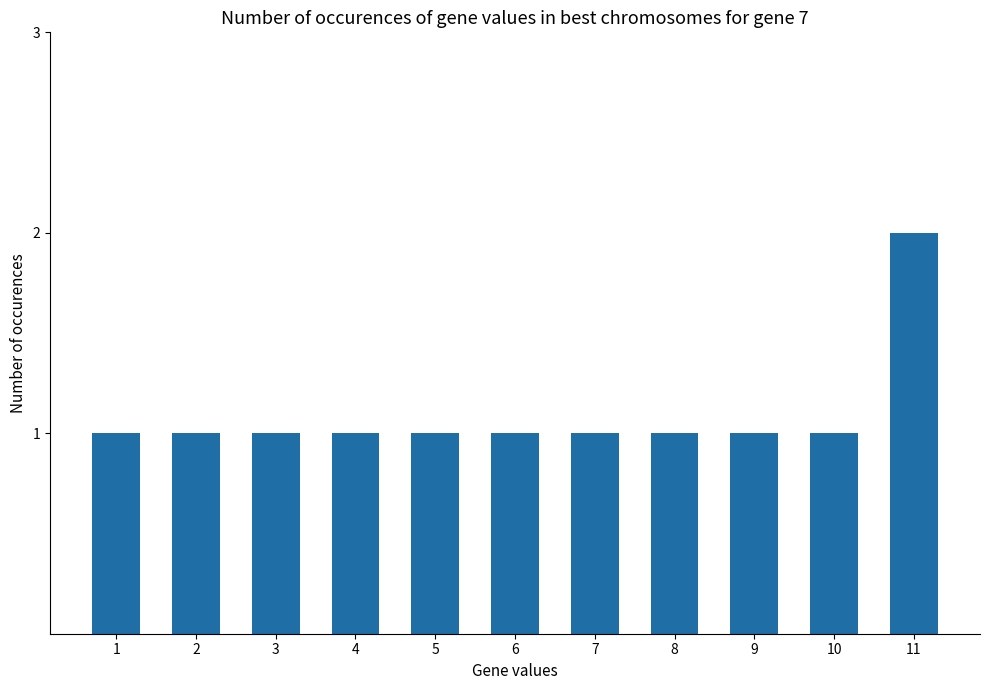

Count the values in the range 1 to 2.

11